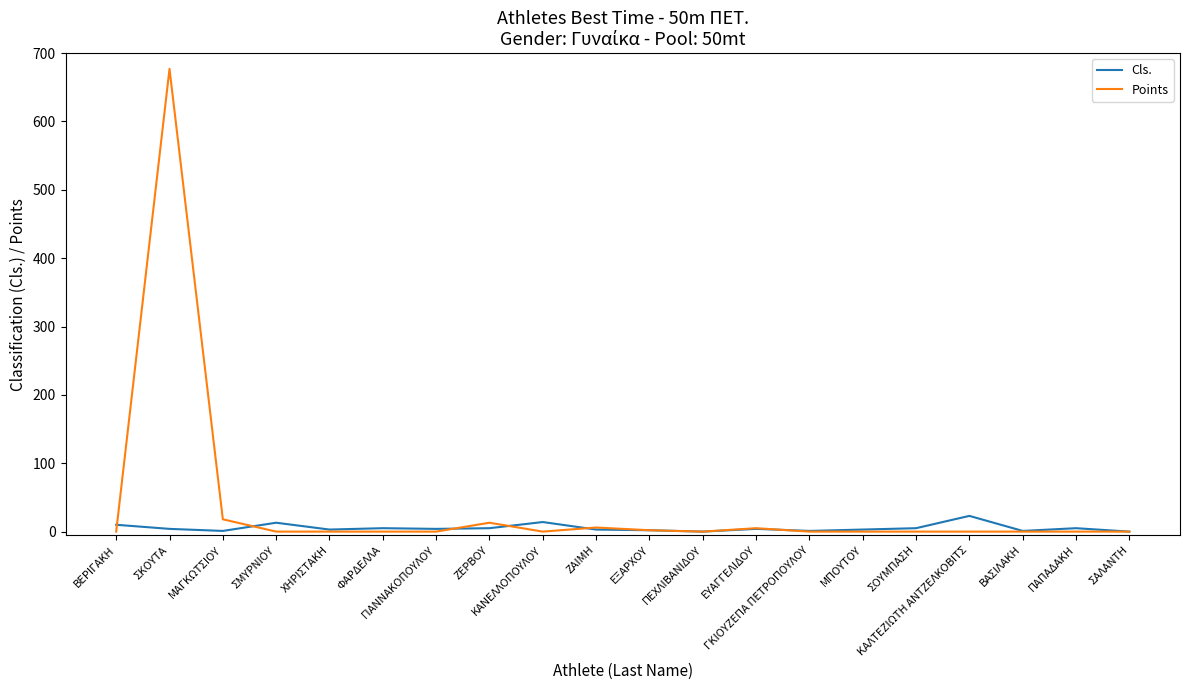

Count the number of data series in this chart.

2